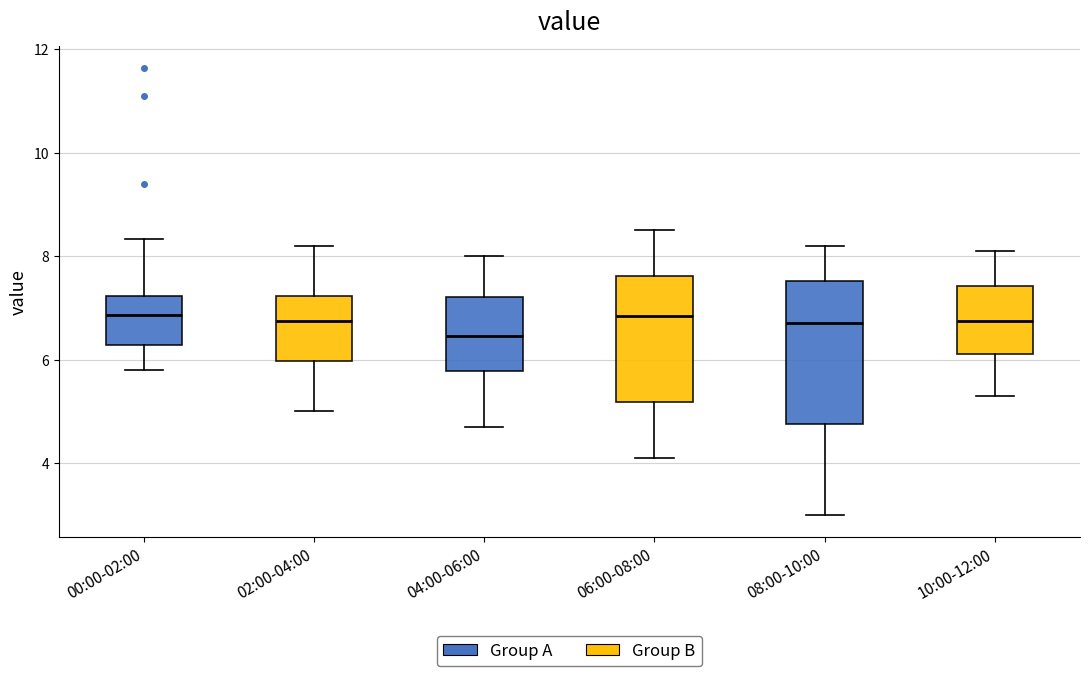

Reading left to right, read every box against the y-axis: the position of its median line, the range the box covers, and the ends of its whiskers. The values are not printed on the chart, so give them approximately, as read against the axis.

00:00-02:00: median 6.8, box 6.2 to 7.2, whiskers 5.8 to 8.4
02:00-04:00: median 6.8, box 6.0 to 7.2, whiskers 5.0 to 8.2
04:00-06:00: median 6.4, box 5.8 to 7.2, whiskers 4.8 to 8.0
06:00-08:00: median 6.8, box 5.2 to 7.6, whiskers 4.2 to 8.6
08:00-10:00: median 6.8, box 4.8 to 7.6, whiskers 3.0 to 8.2
10:00-12:00: median 6.8, box 6.2 to 7.4, whiskers 5.4 to 8.2